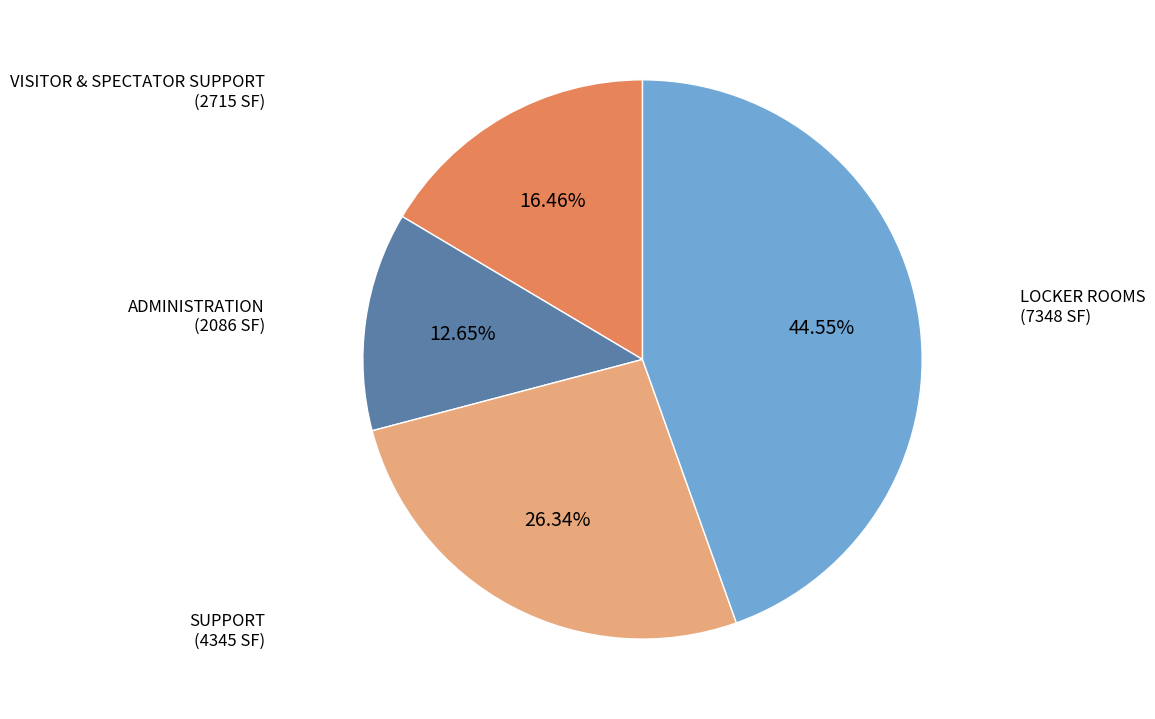

Is the sum of ADMINISTRATION and SUPPORT greater than half?

No